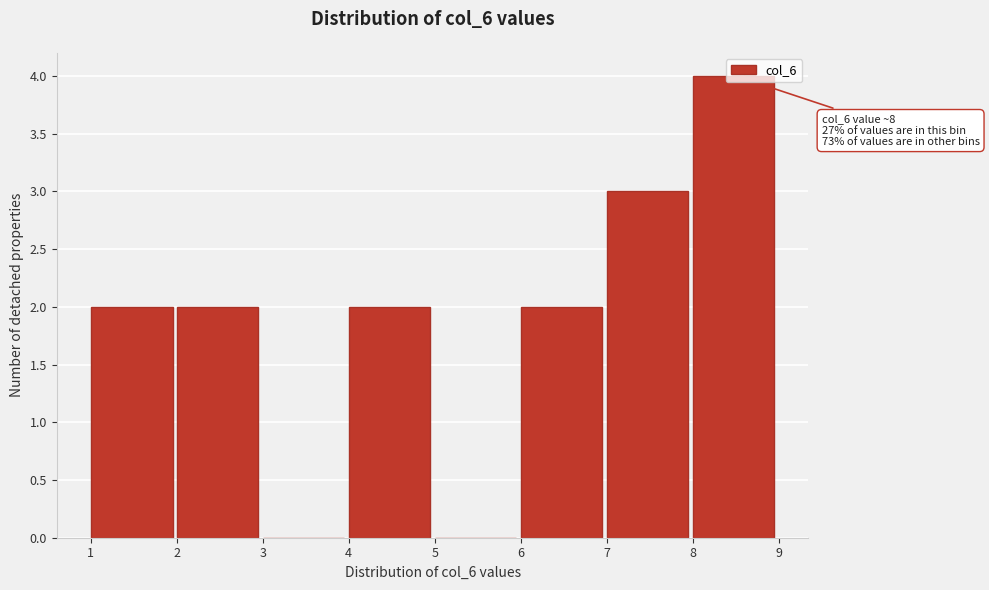

Over which range of the x-axis is the bar tallest?

8 to 9